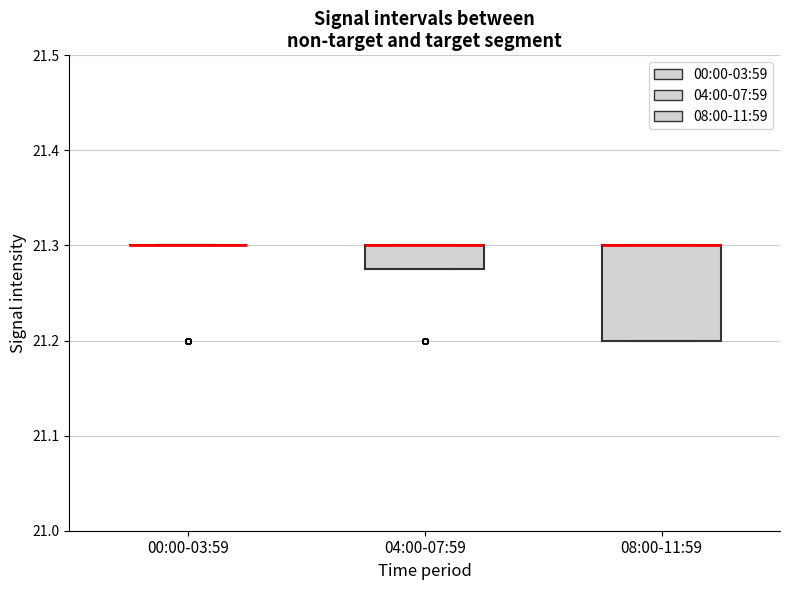

Which box is the tallest, from its lower edge to its upper edge?

08:00-11:59